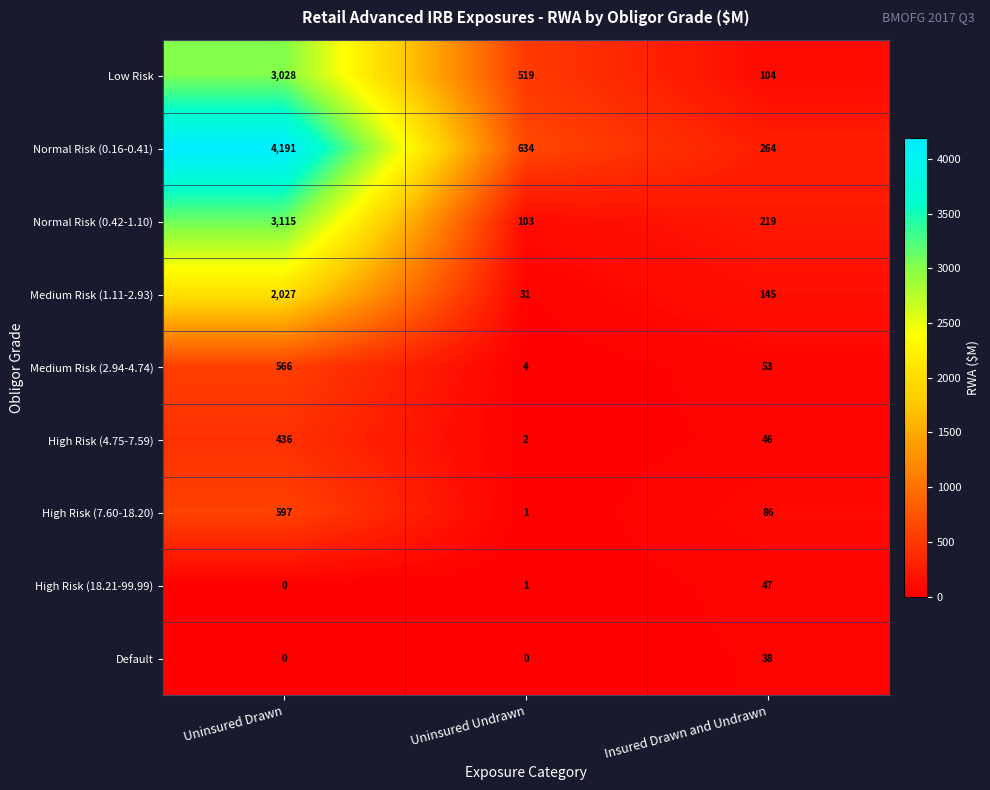

Is it true that High Risk (4.75-7.59) equals 1 at Uninsured Undrawn?

False